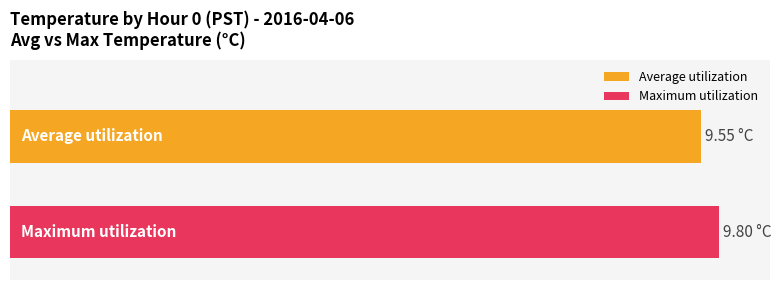

What are all the series names shown in the legend?

Average utilization, Maximum utilization